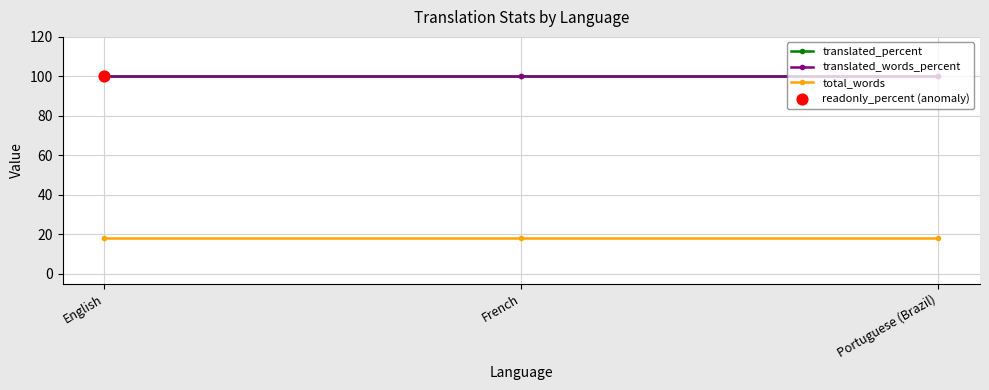

Is this an area chart (filled region under the line)?

No